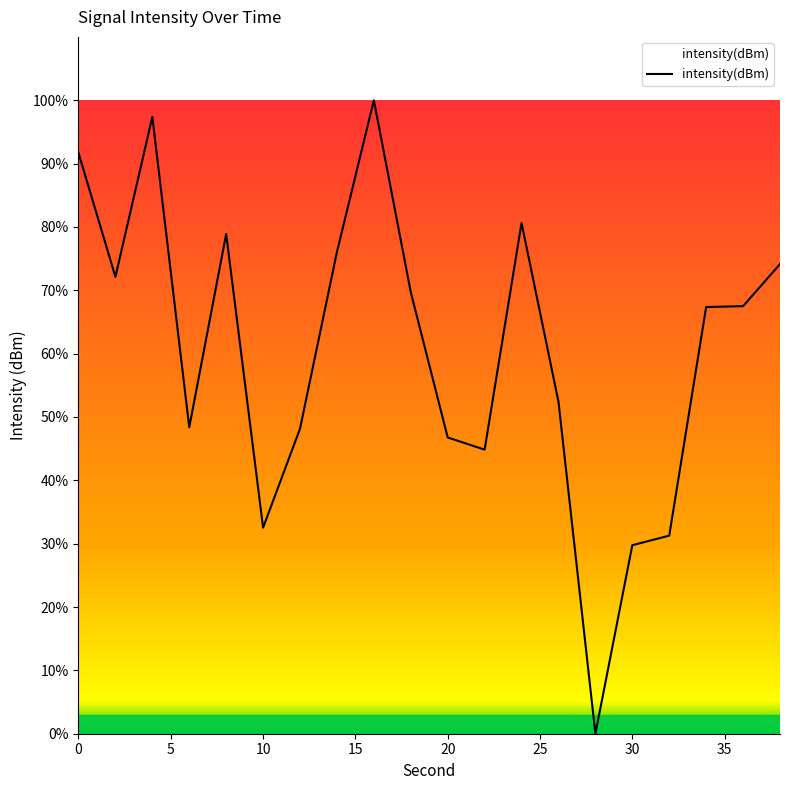

What is the ratio of the value at 30 to the value at 10?

0.9